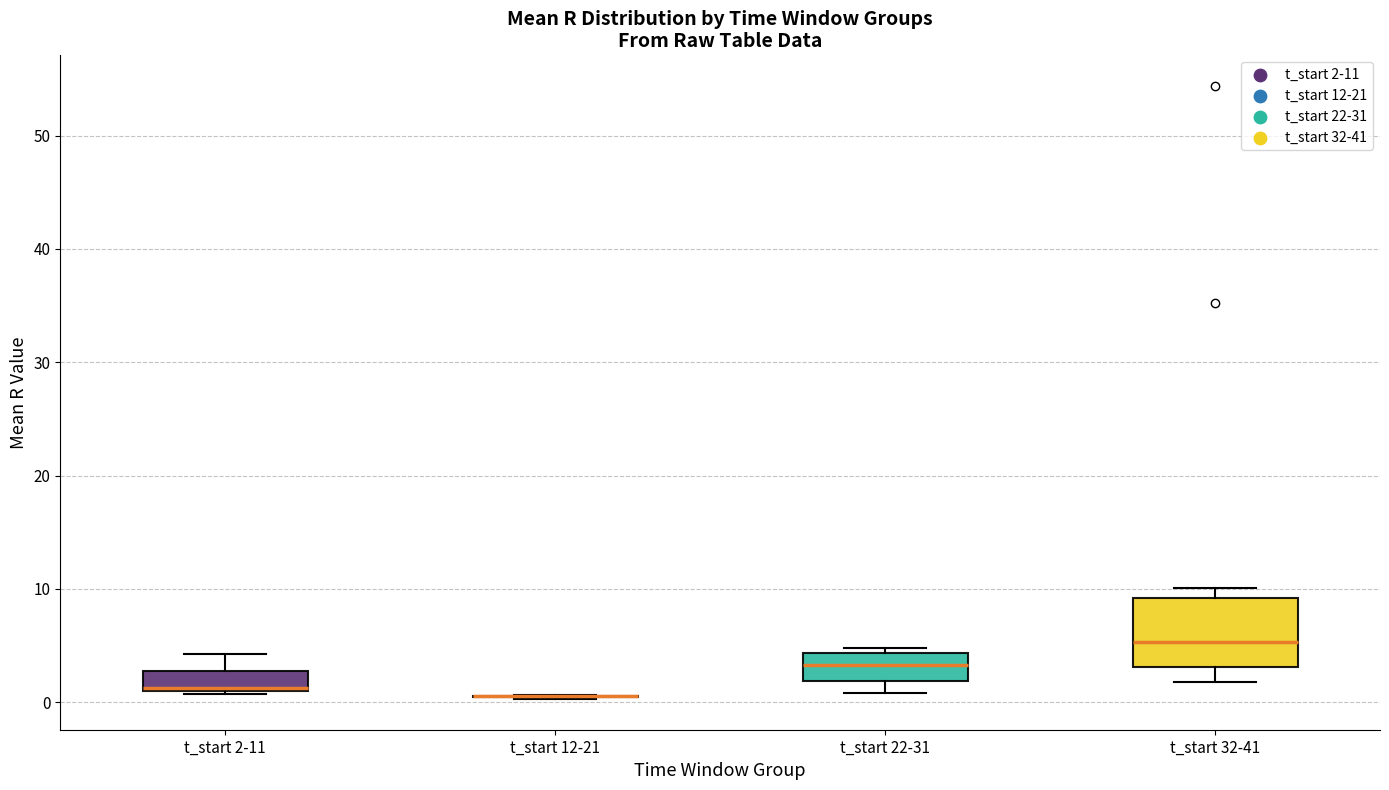

Reading left to right, read every box against the y-axis: the position of its median line, the range the box covers, and the ends of its whiskers. The values are not printed on the chart, so give them approximately, as read against the axis.

t_start 2-11: median 1 (just above the box's lower edge), box 1 to 3, whiskers 1 to 4
t_start 12-21: box collapsed to a line at 1, whiskers 0 to 1
t_start 22-31: median 3, box 2 to 4, whiskers 1 to 5
t_start 32-41: median 5, box 3 to 9, whiskers 2 to 10